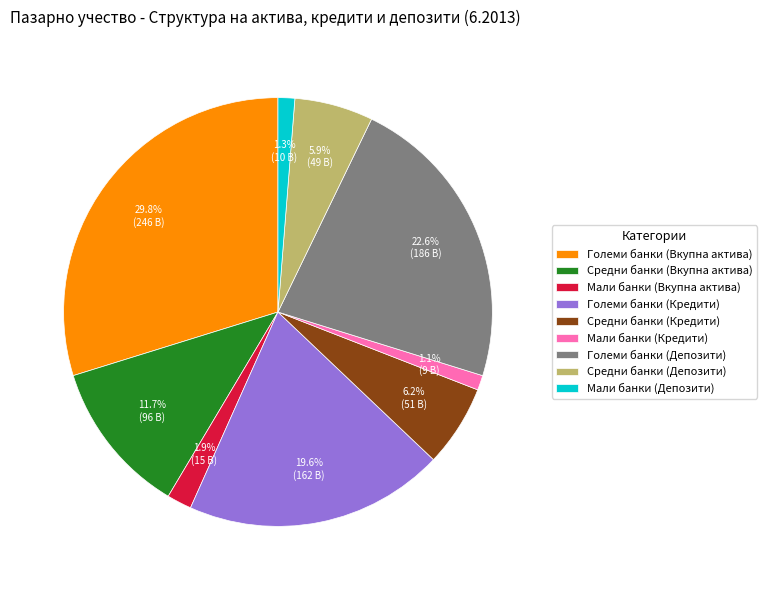

Is there a majority slice in this chart?

No